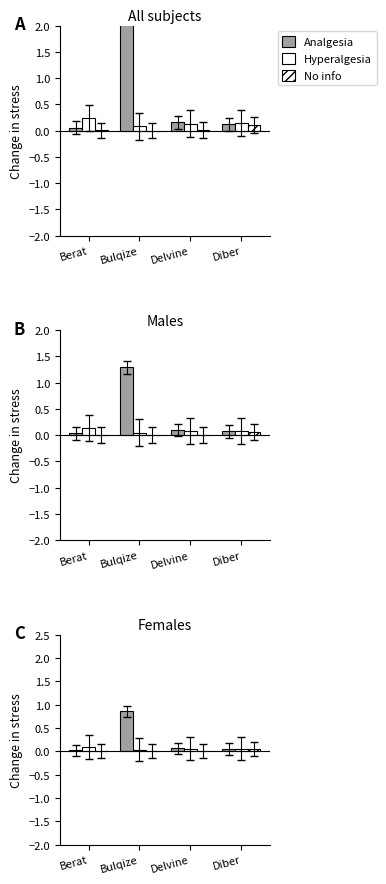

Count the number of data series in this chart.

3